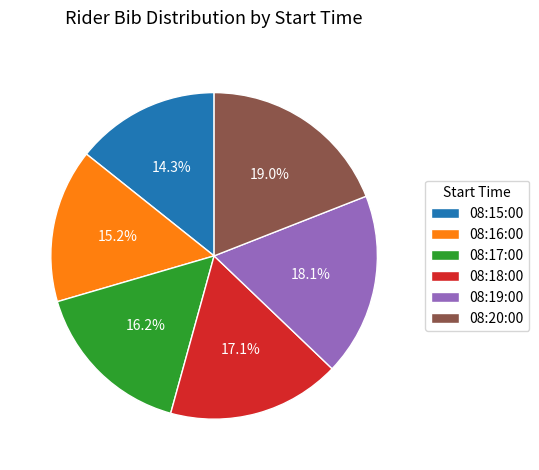

What portion of the pie excludes 08:16:00?

84.8%